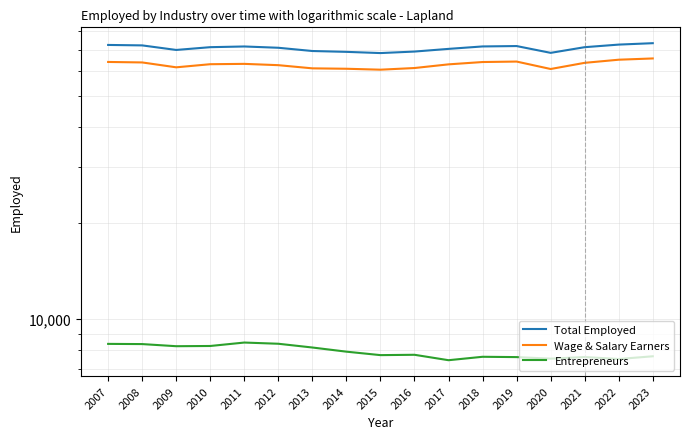

Which category has the highest value across all series?

2023